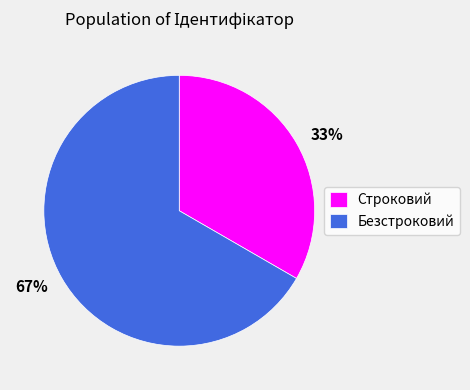

True or false: Строковий accounts for 27% of the total.

False